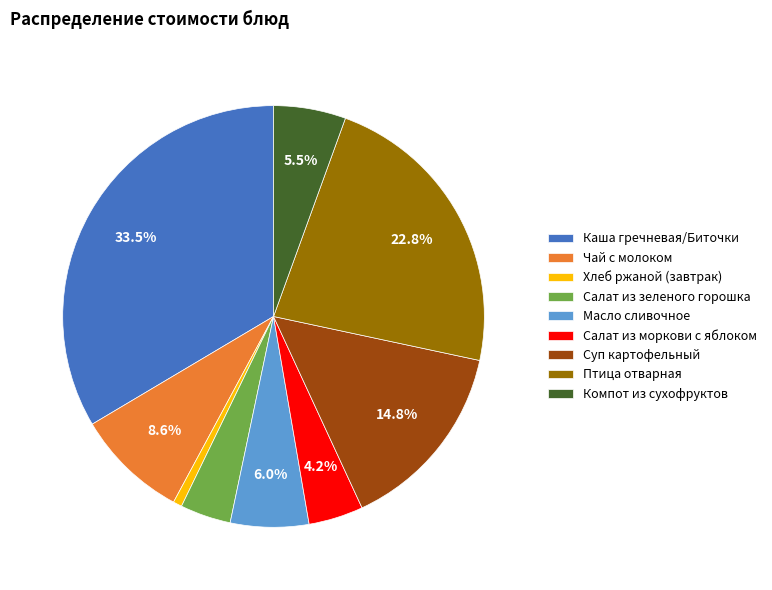

Is there a majority slice in this chart?

No